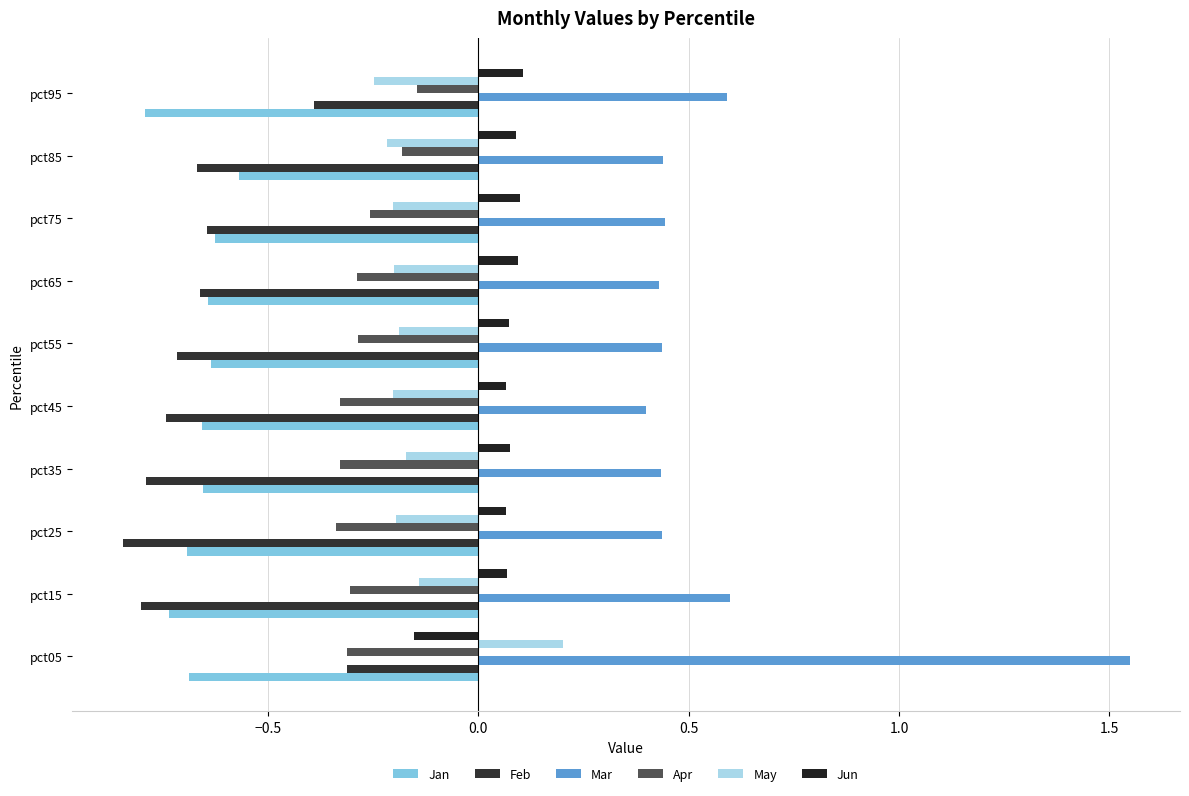

What is the sum of all Feb values?

-6.6